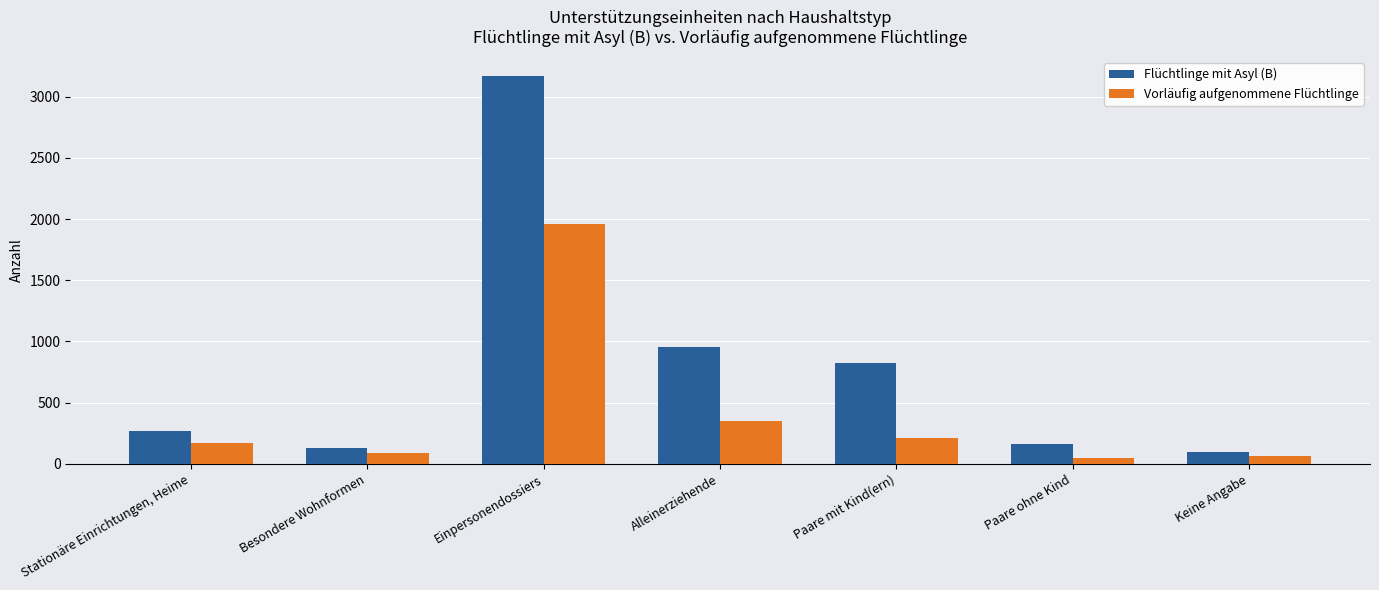

What is the difference between the highest and lowest values at Einpersonendossiers?

1207